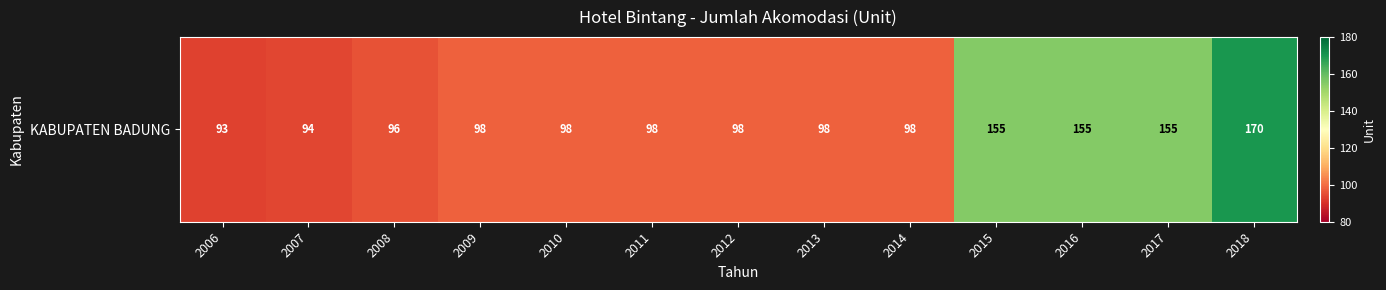

Between 2013 and 2015, which is larger?

2015